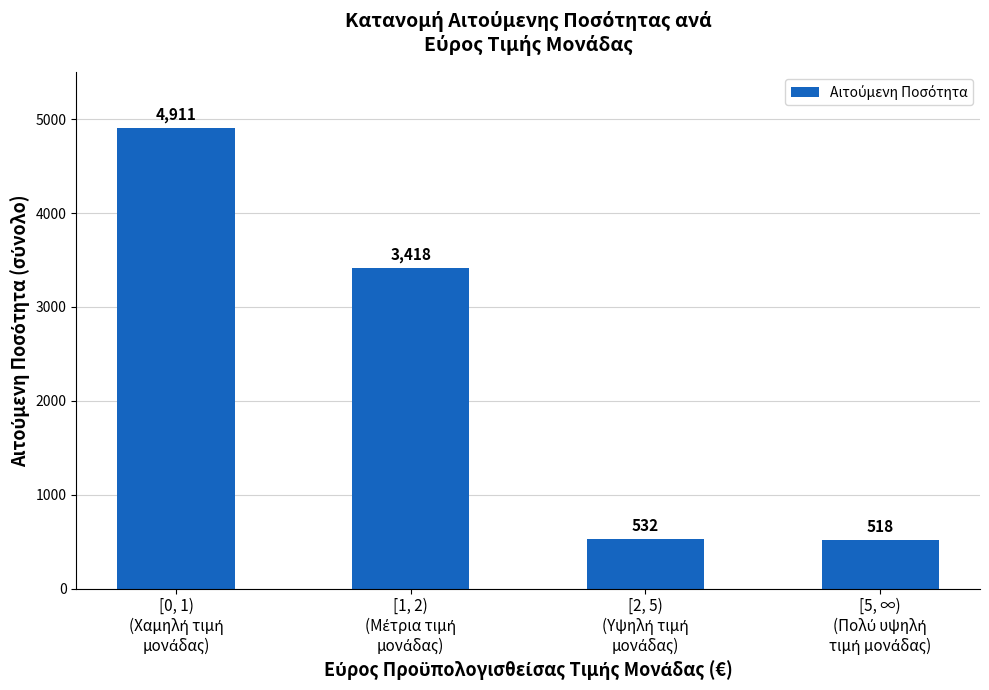

What is the value of the 3rd bar from the left?

532